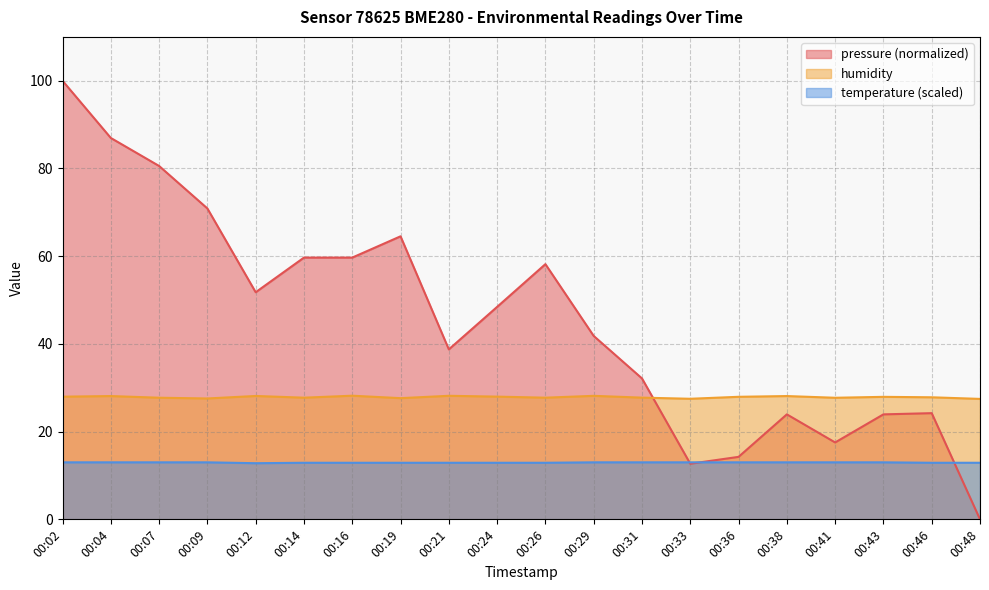

Reading left to right, extract all data points from this chart.

pressure: 00:02=100.0	00:04=87.0	00:07=80.6	00:09=70.9	00:12=51.8	00:14=59.7	00:16=59.7	00:19=64.5	00:21=38.8	00:24=48.4	00:26=58.2	00:29=41.8	00:31=32.1	00:33=12.7	00:36=14.2	00:38=23.9	00:41=17.5	00:43=23.9	00:46=24.2	00:48=0.0
humidity: 00:02=28.0	00:04=28.1	00:07=27.7	00:09=27.6	00:12=28.1	00:14=27.7	00:16=28.2	00:19=27.6	00:21=28.2	00:24=28.0	00:26=27.7	00:29=28.2	00:31=27.8	00:33=27.5	00:36=27.9	00:38=28.1	00:41=27.7	00:43=27.9	00:46=27.8	00:48=27.5
temperature: 00:02=13.0	00:04=13.0	00:07=13.0	00:09=13.0	00:12=12.8	00:14=12.9	00:16=12.9	00:19=12.9	00:21=12.9	00:24=12.9	00:26=12.9	00:29=13.0	00:31=13.0	00:33=13.0	00:36=13.0	00:38=13.0	00:41=13.0	00:43=13.0	00:46=12.9	00:48=12.9